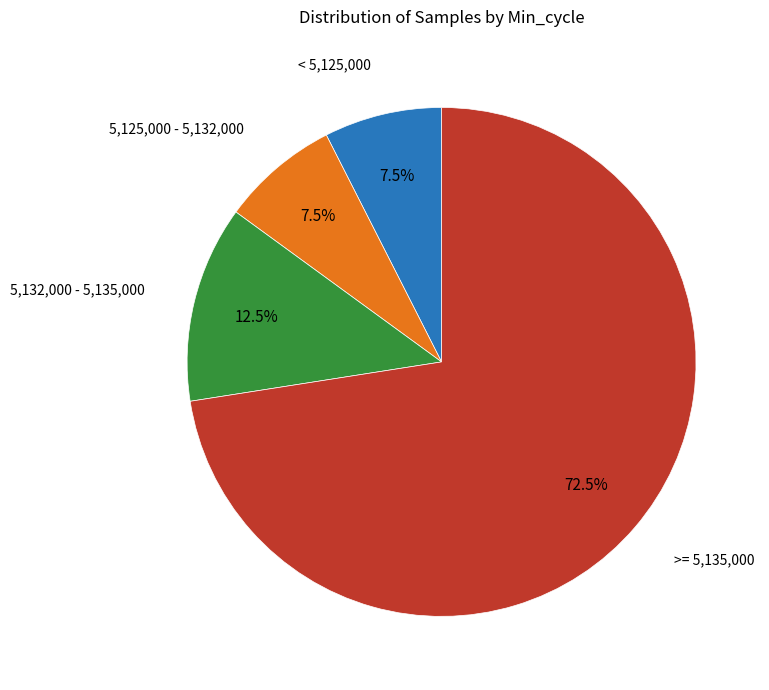

Is there a majority slice in this chart?

Yes